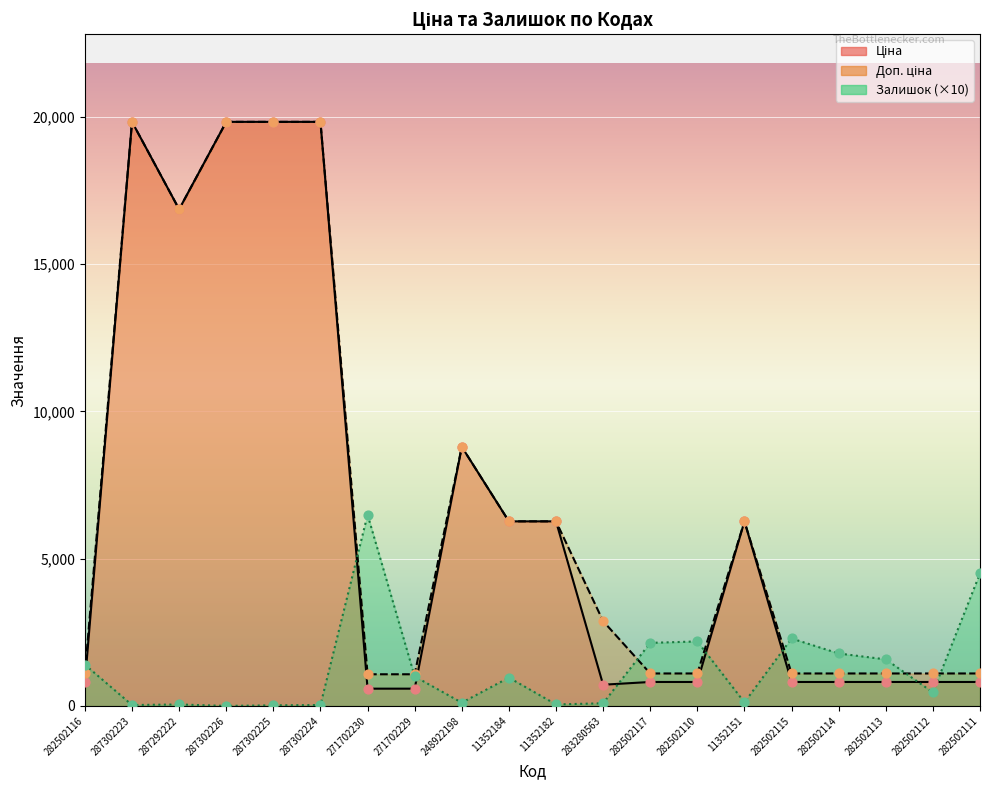

What are all the series names shown in the legend?

Ціна, Доп. ціна, Залишок